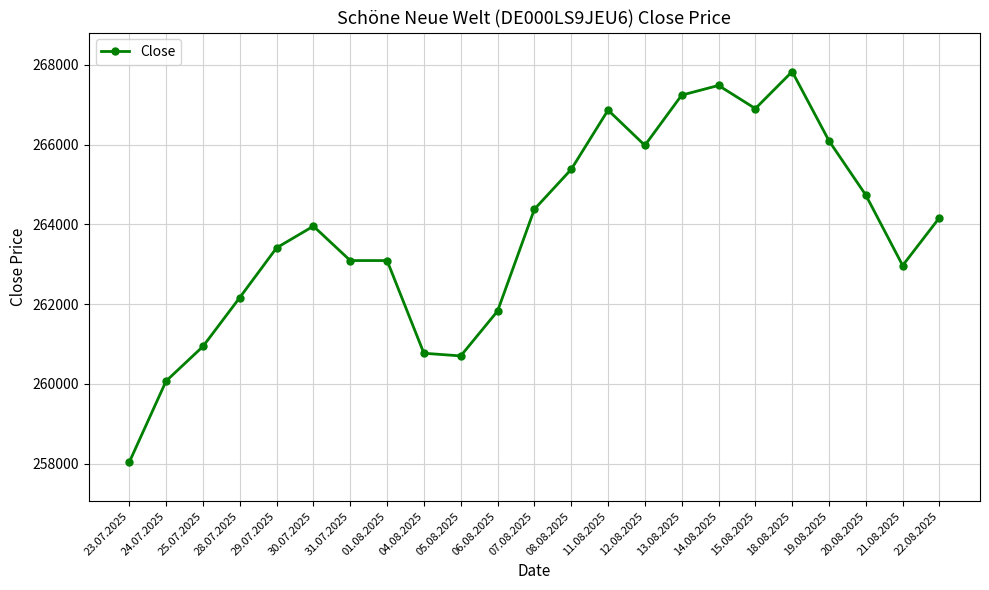

What value does the data have at 30.07.2025, to the nearest 10?

263950